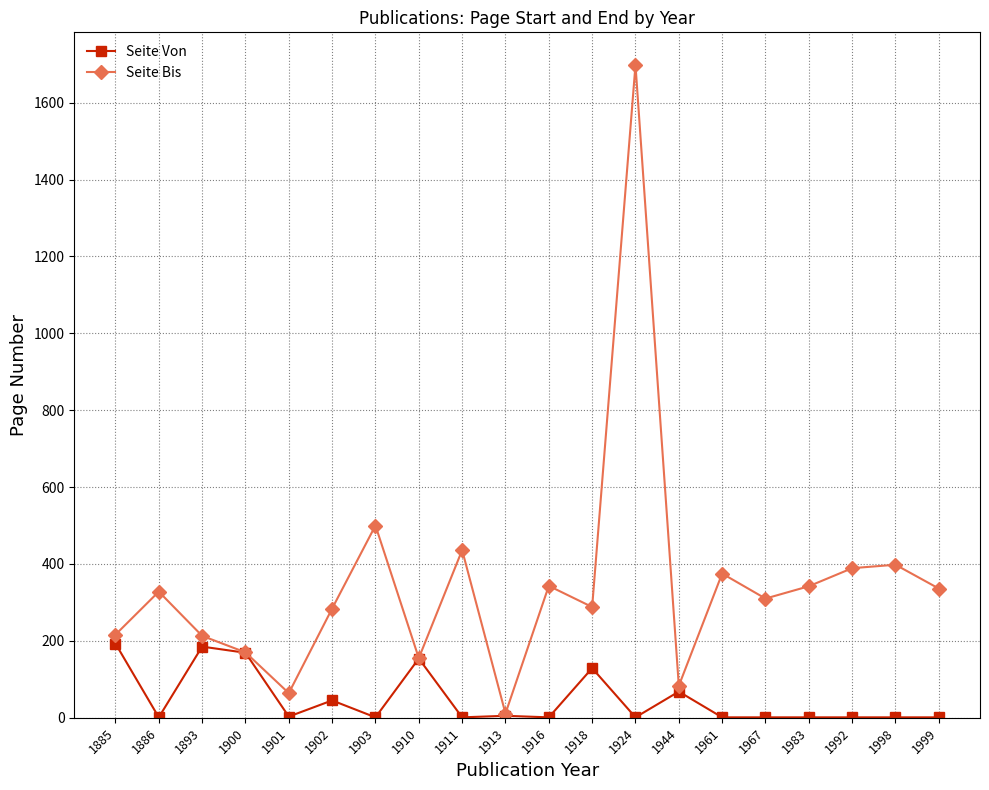

True or false: Seite Von has more than 2 interior local peaks.

True